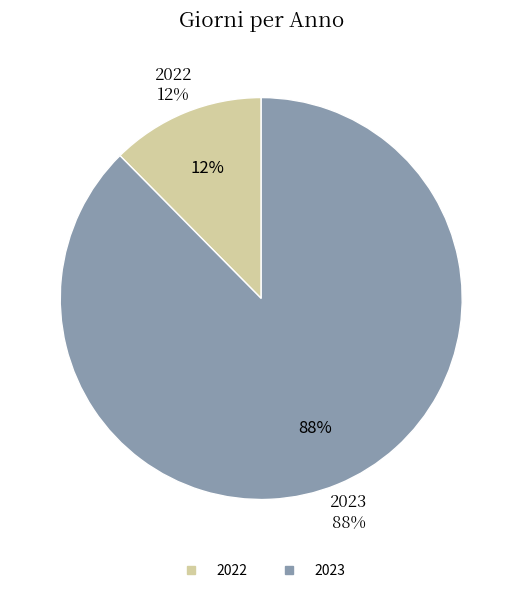

Is there any slice that represents more than half of the pie?

Yes